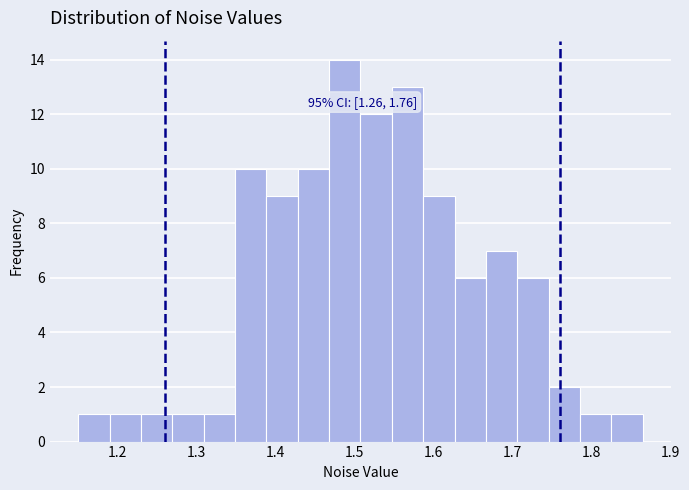

Read against the x-axis, roughly where is the centre of the tallest bar?

1.49